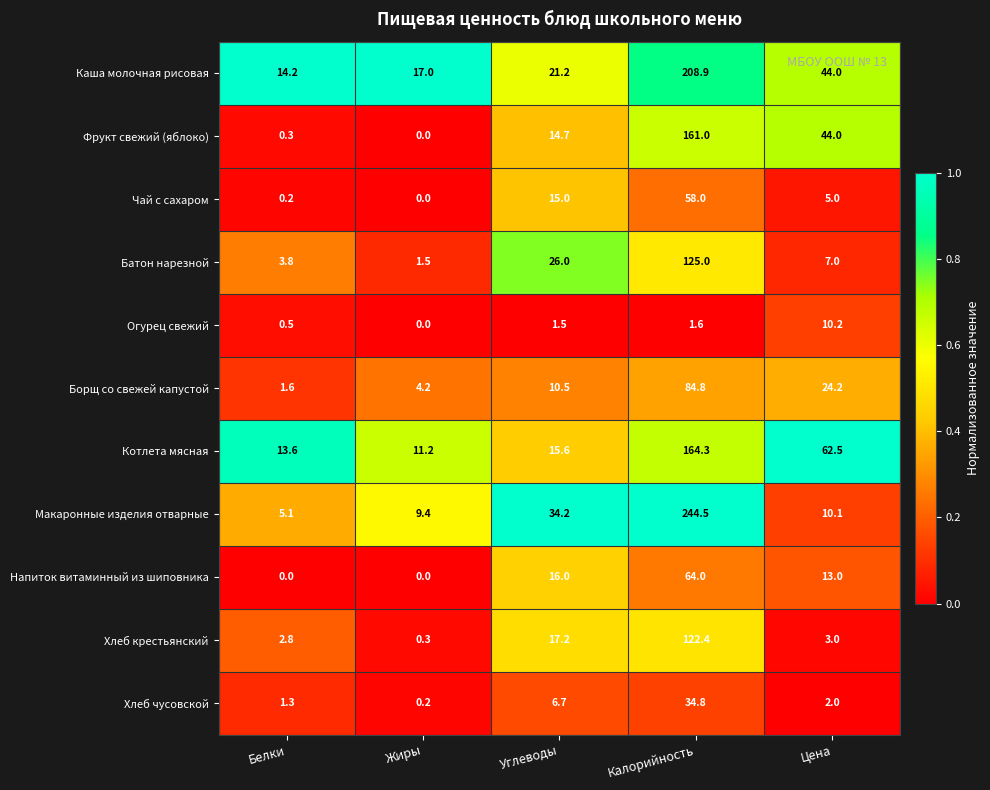

Is it true that Хлеб крестьянский equals 0.3 at Жиры?

True